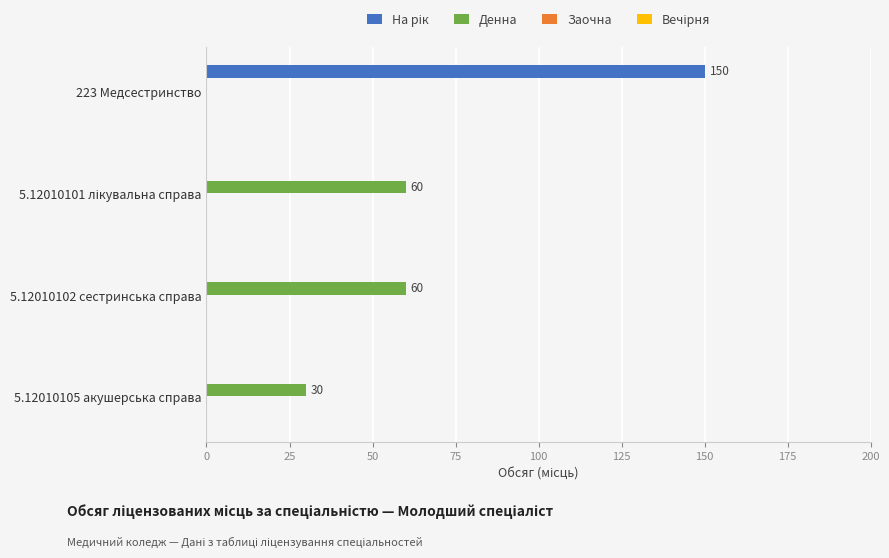

At which category is the sum across all series the highest?

223 Медсестринство